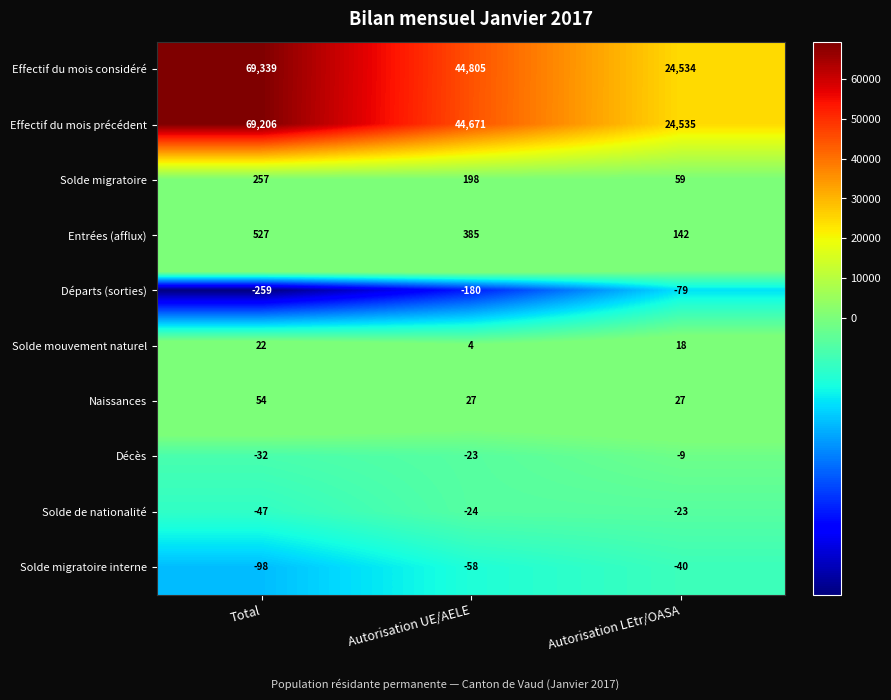

What is the difference between the maximum and minimum values in the Solde migratoire series?

198